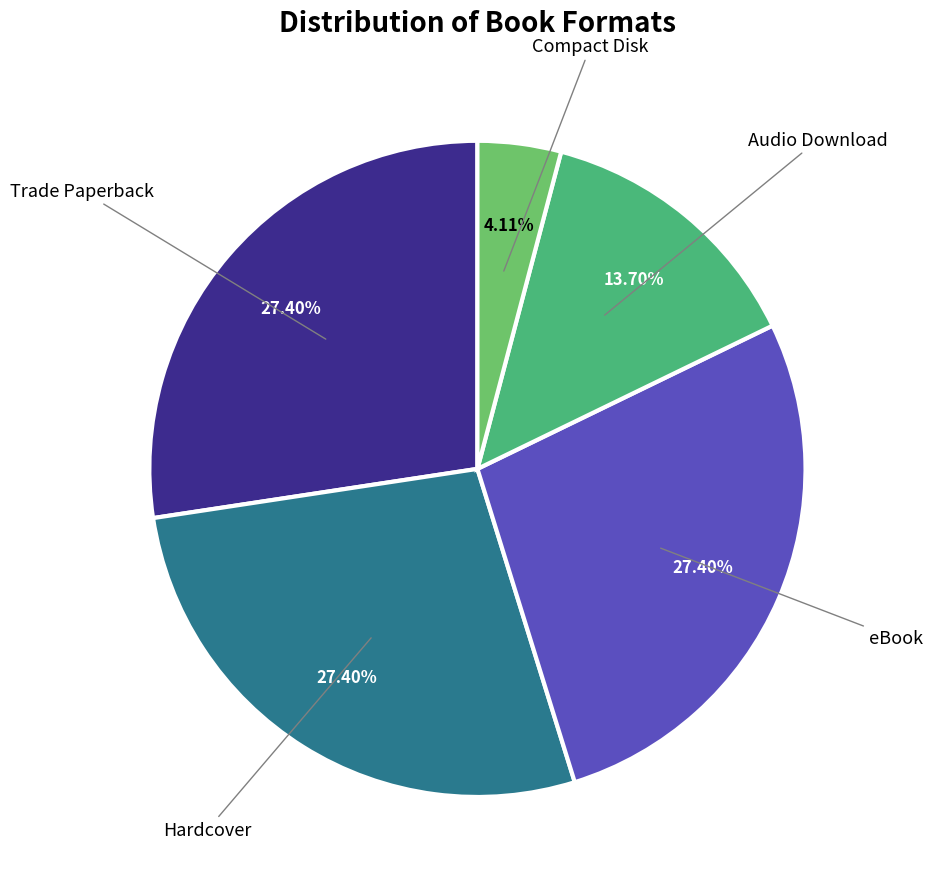

To the nearest percent, what is the difference between the largest and smallest slice percentages?

23%